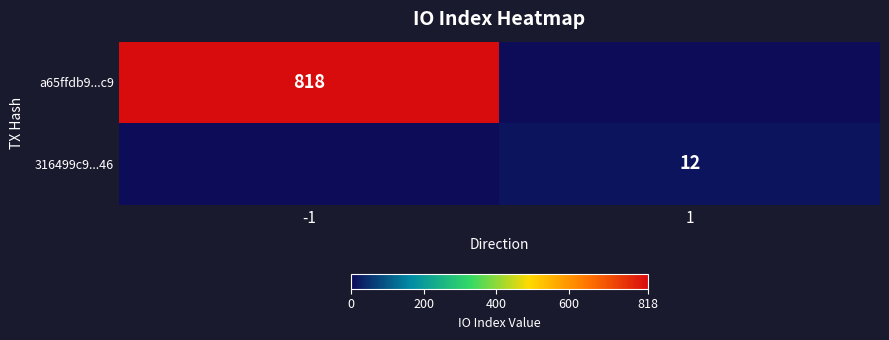

True or false: 316499c9...46 has a value of 6 at 1.

False